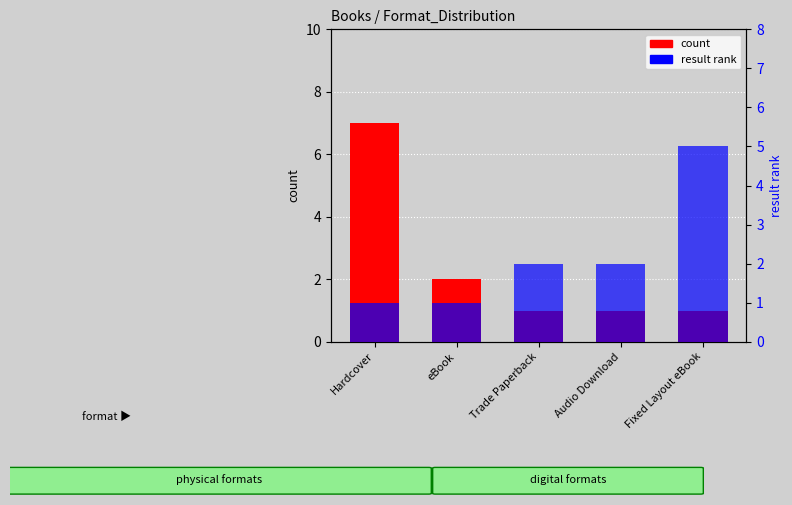

At which category is the sum across all series the highest?

Hardcover